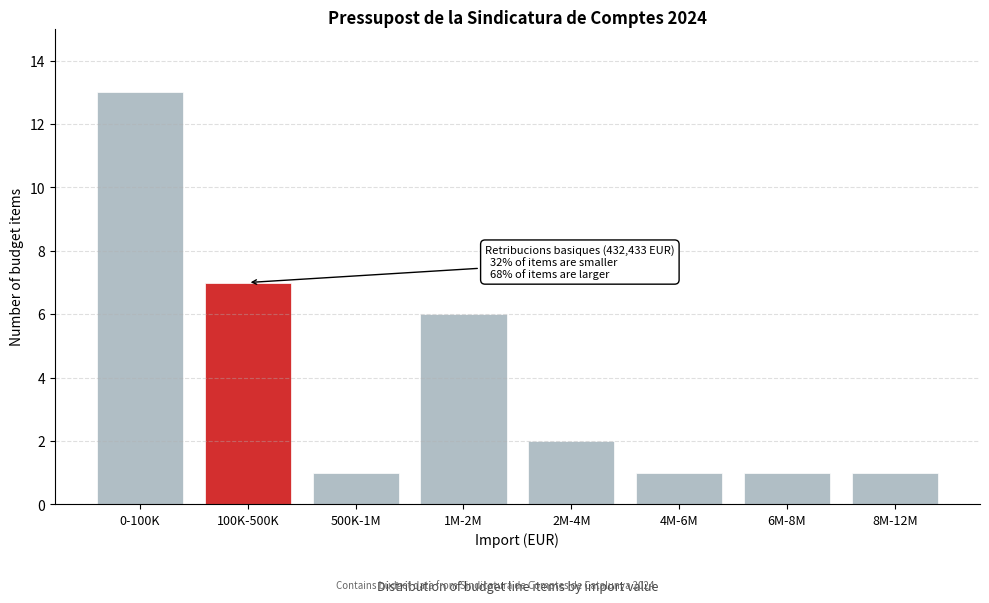

Reading left to right, extract all data points from this chart.

0-100K=13	100K-500K=7	500K-1M=1	1M-2M=6	2M-4M=2	4M-6M=1	6M-8M=1	8M-12M=1